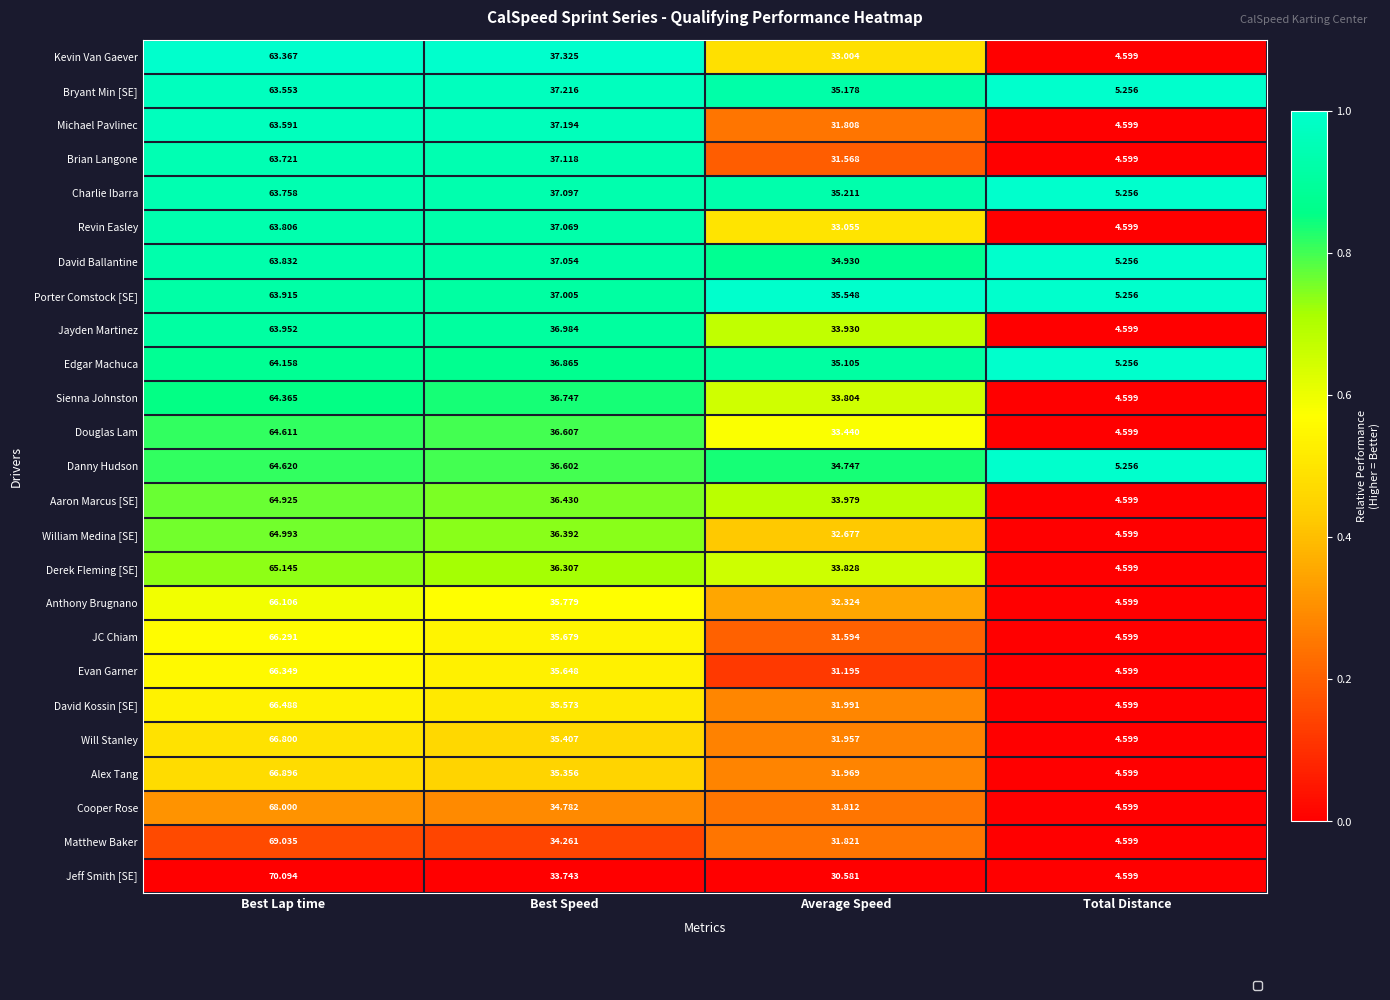

Rank the categories by Bryant Min [SE] value from lowest to highest.

Total Distance, Average Speed, Best Speed, Best Lap time